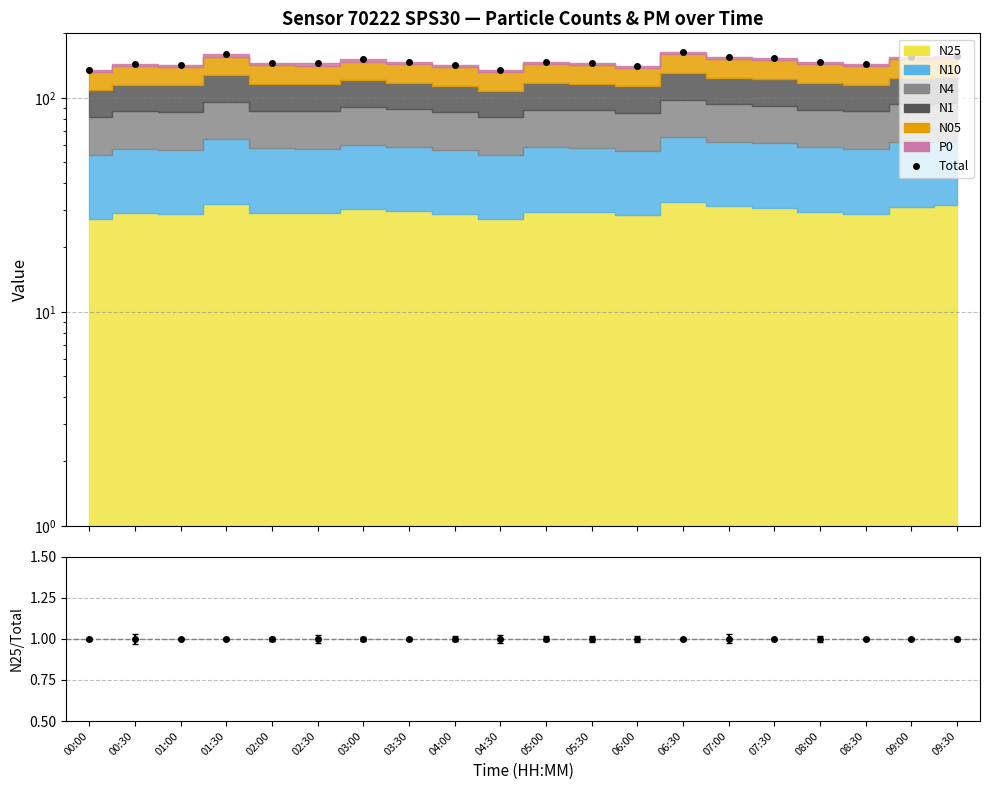

Approximately how many times larger is the value at 06:30 compared to 08:30?

1.1